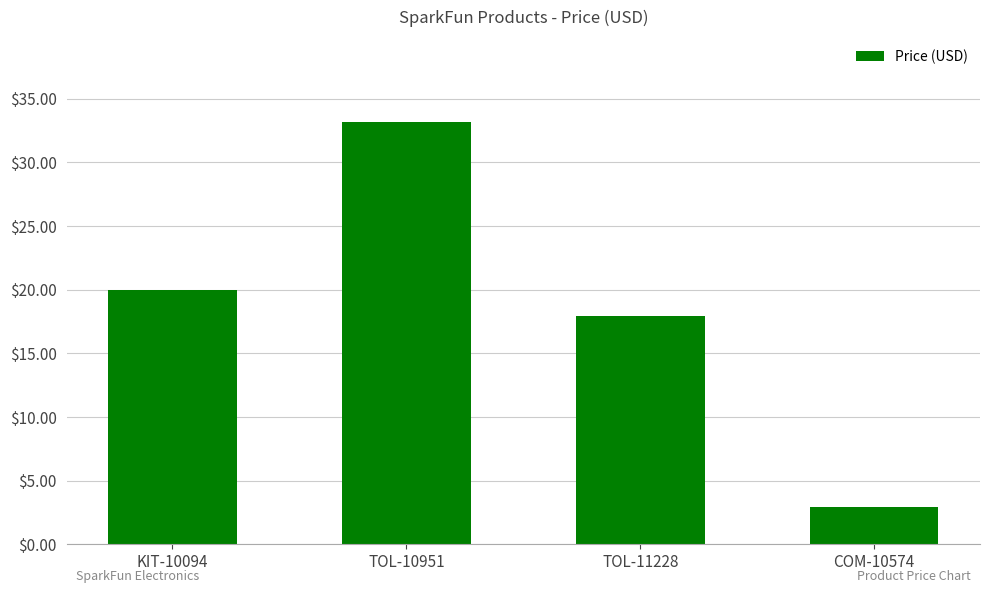

At which category does the chart reach its minimum across all series?

COM-10574